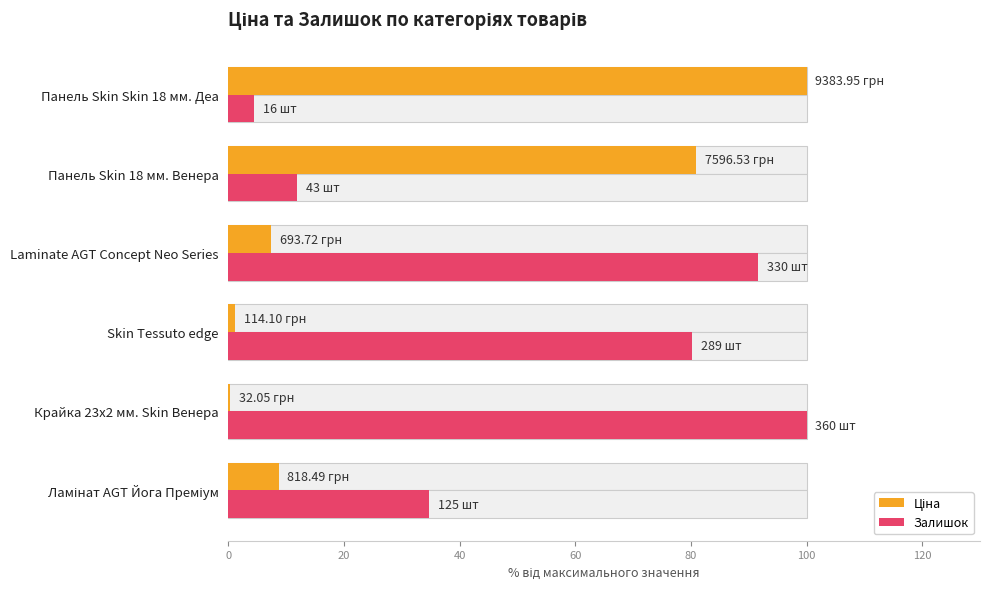

Between Skin Tessuto edge and Панель Skin Skin 18 мм. Деа, which is larger?

Панель Skin Skin 18 мм. Деа